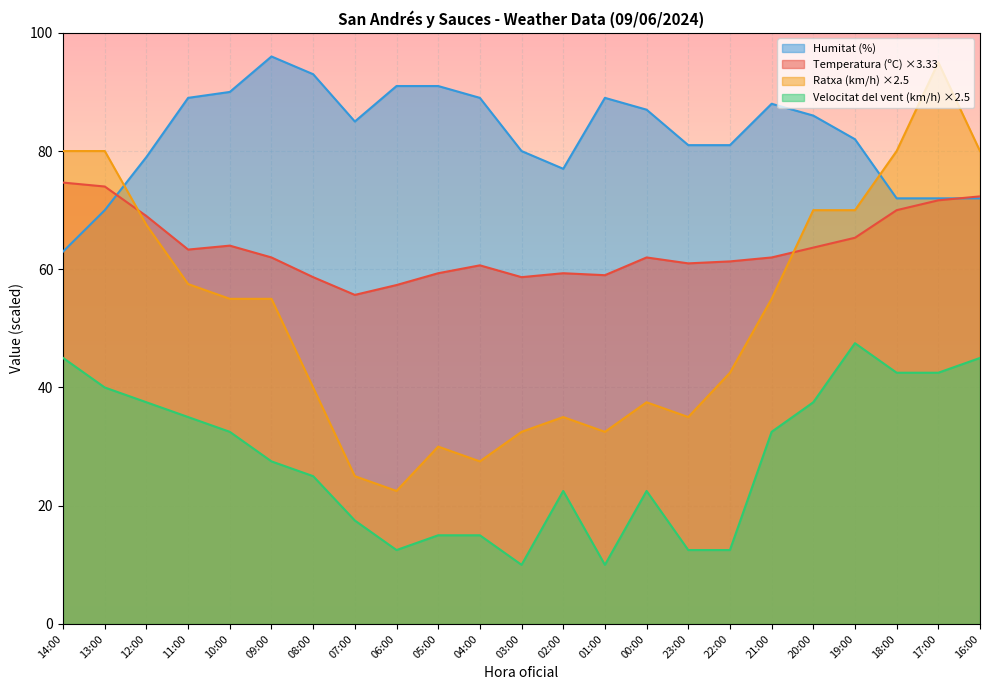

What is the difference between the maximum and second lowest values in the Humitat (%) series?

26.0